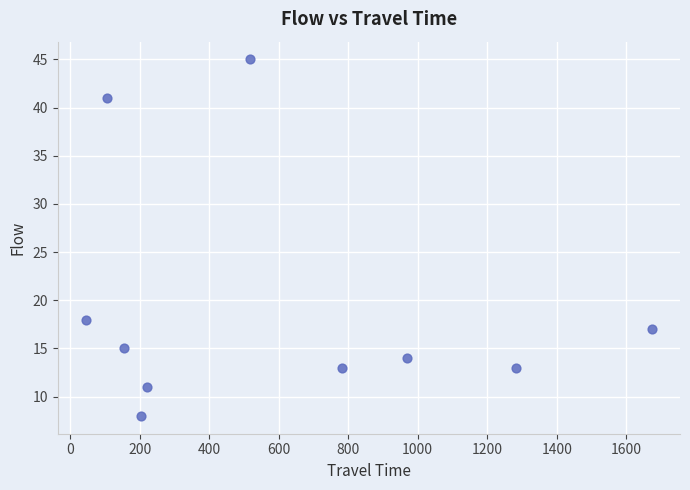

What Y value in the scatter plot is closest to 26?

18